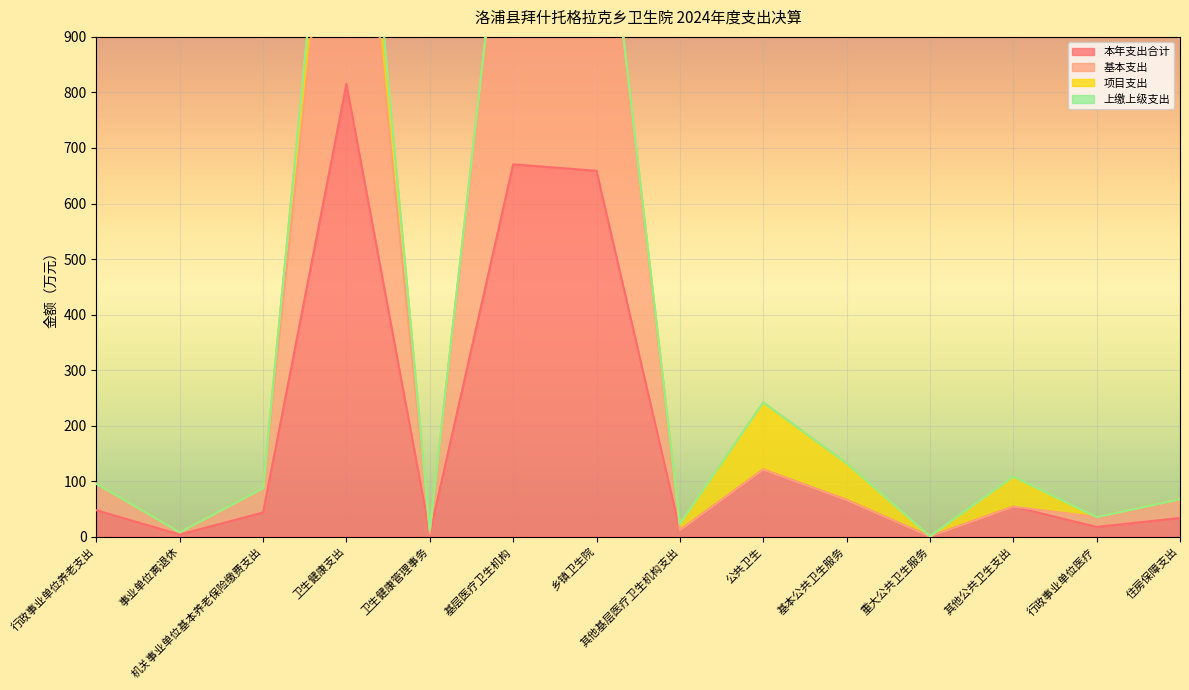

The 本年支出合计 series shows 670.6 at 基层医疗卫生机构. True or false?

True